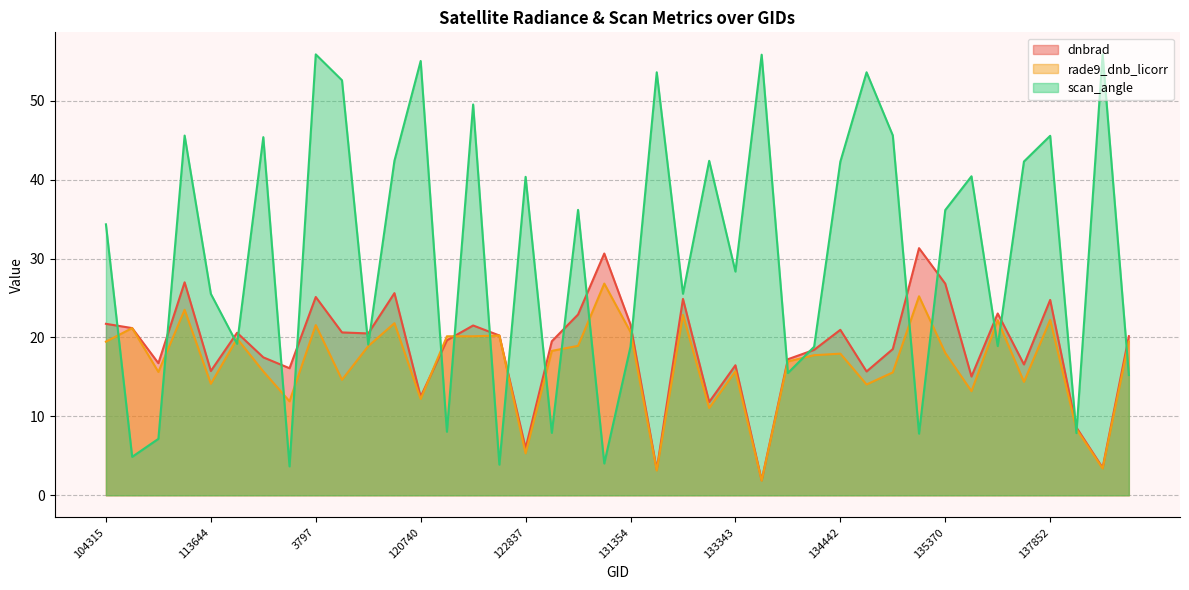

Count the number of categories in the chart.

40